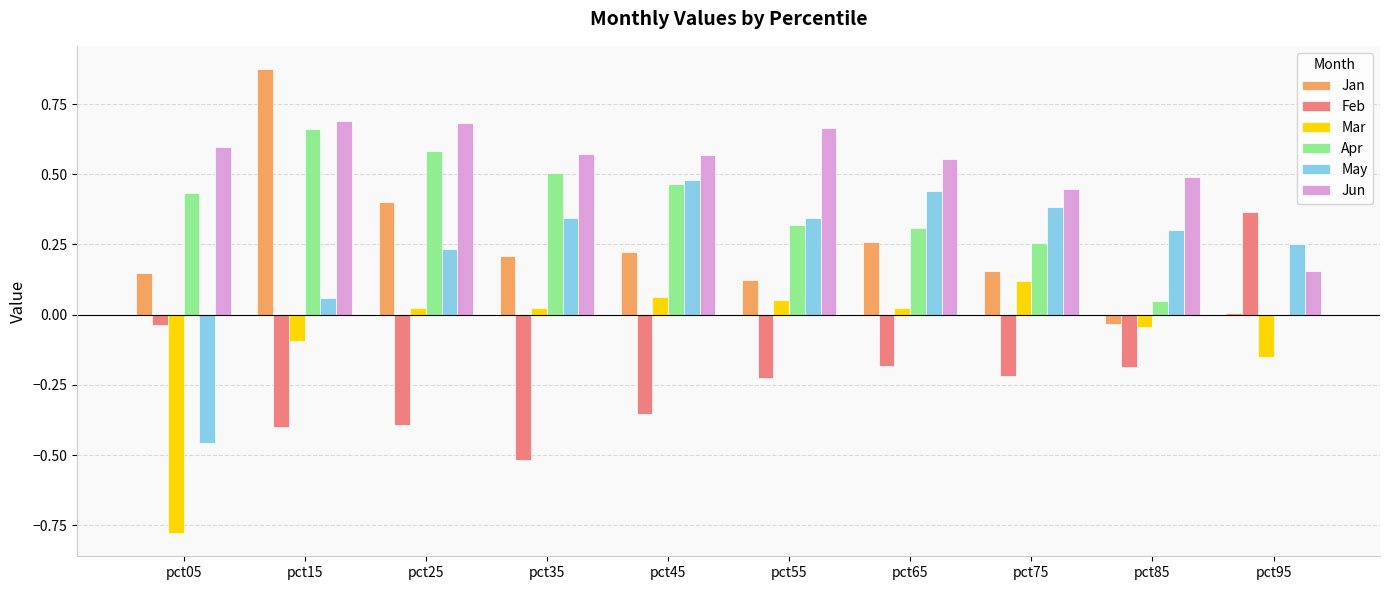

At which label does Jan first exceed 0?

pct05